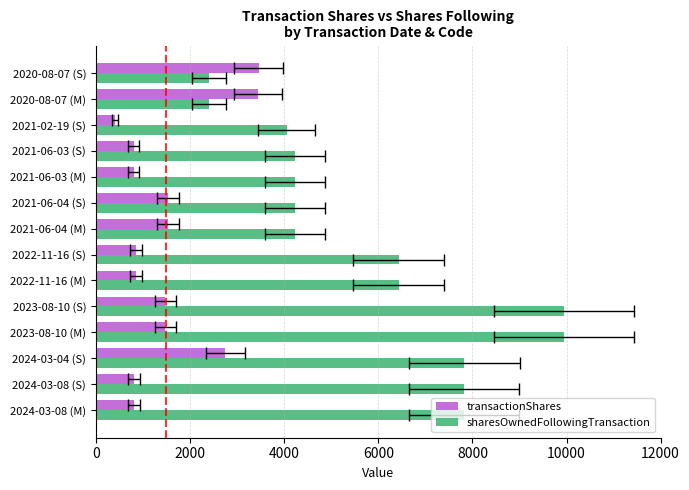

Are the bars grouped side by side (vs. stacked)?

Yes